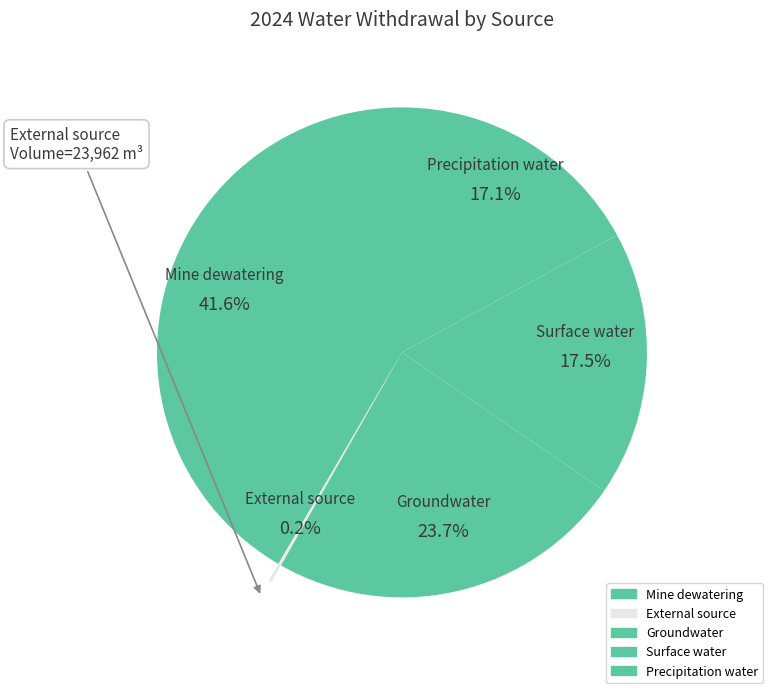

To the nearest percent, what portion does Precipitation water represent?

17%